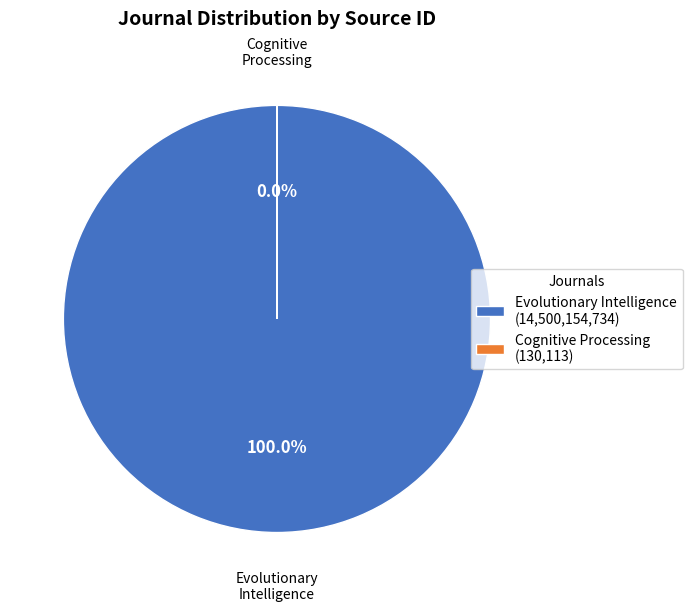

Which category has the smallest portion of the pie?

Cognitive Processing (Rank 2)